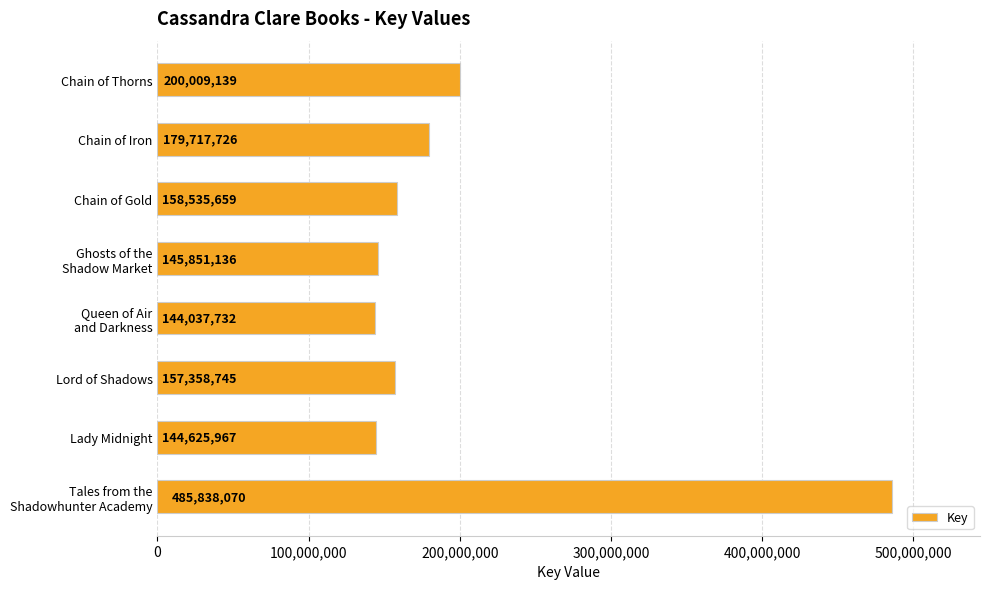

Which category has the highest value across all series?

Tales from the
Shadowhunter Academy